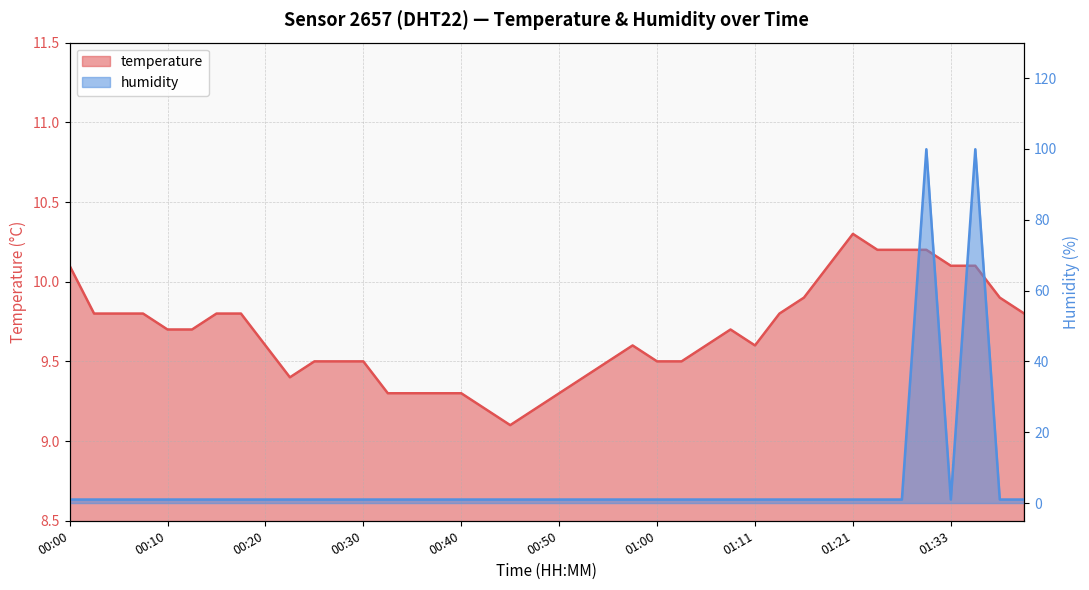

At which category is the sum across all series the highest?

01:30